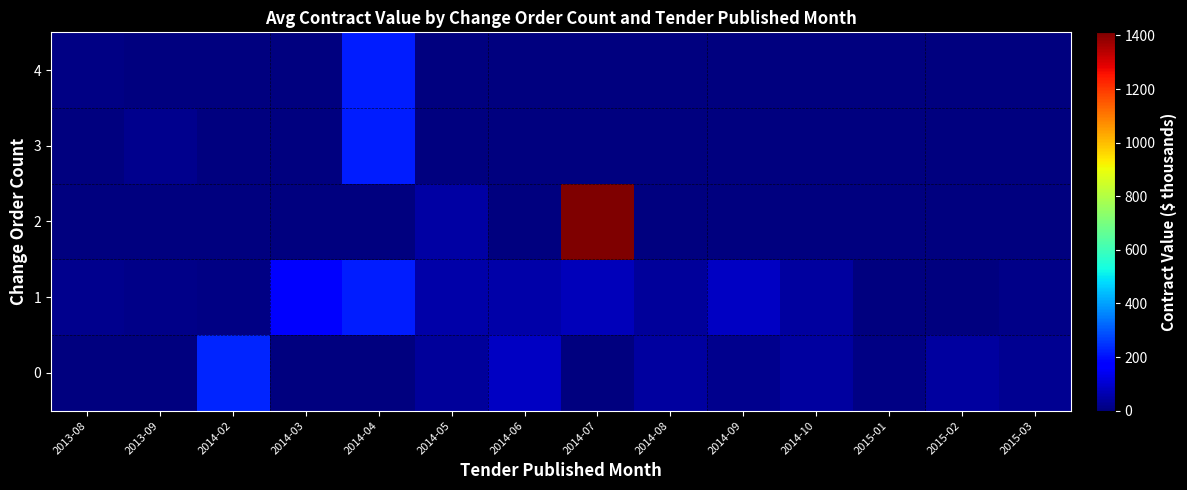

Reading left to right, what are all the values shown in this chart?

0: 2013-08=0.0	2013-09=0.0	2014-02=231.2	2014-03=0.0	2014-04=0.0	2014-05=37.2	2014-06=87.1	2014-07=0.0	2014-08=39.1	2014-09=19.1	2014-10=39.1	2015-01=9.8	2015-02=42.0	2015-03=27.2
1: 2013-08=18.4	2013-09=11.1	2014-02=8.7	2014-03=171.6	2014-04=217.2	2014-05=51.4	2014-06=50.6	2014-07=75.6	2014-08=37.0	2014-09=83.0	2014-10=40.7	2015-01=0.0	2015-02=0.0	2015-03=14.8
2: 2013-08=0.0	2013-09=0.0	2014-02=0.0	2014-03=0.0	2014-04=0.0	2014-05=44.9	2014-06=0.0	2014-07=1411.5	2014-08=0.0	2014-09=0.0	2014-10=0.0	2015-01=0.0	2015-02=0.0	2015-03=0.0
3: 2013-08=0.0	2013-09=19.9	2014-02=0.0	2014-03=0.0	2014-04=217.2	2014-05=0.0	2014-06=0.0	2014-07=0.0	2014-08=0.0	2014-09=0.0	2014-10=0.0	2015-01=0.0	2015-02=0.0	2015-03=0.0
4: 2013-08=11.0	2013-09=0.0	2014-02=0.0	2014-03=0.0	2014-04=217.2	2014-05=0.0	2014-06=0.0	2014-07=0.0	2014-08=0.0	2014-09=0.0	2014-10=0.0	2015-01=0.0	2015-02=0.0	2015-03=0.0